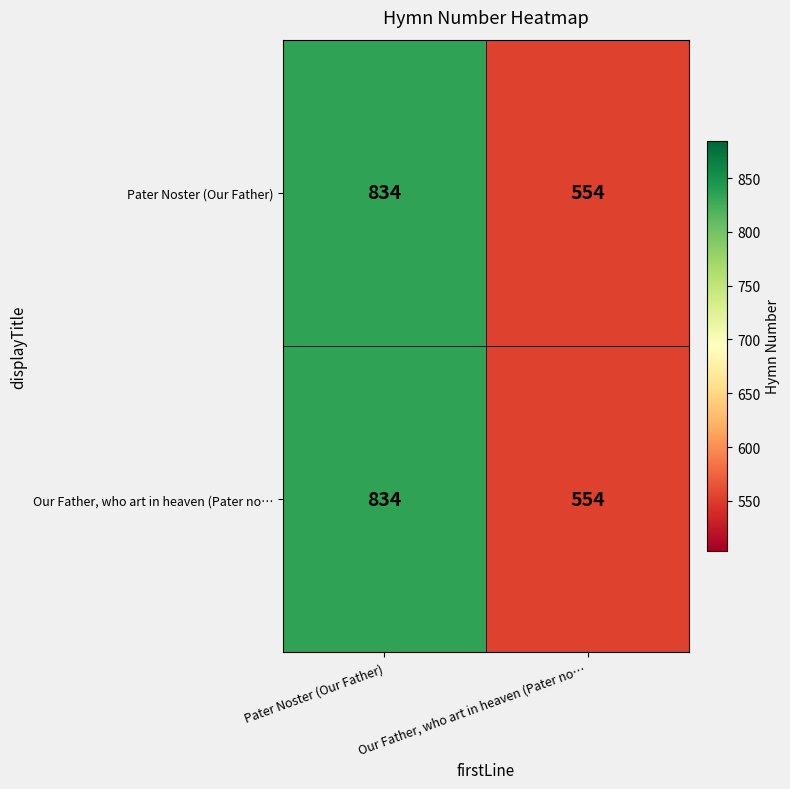

At which category is the sum across all series the highest?

Pater Noster (Our Father)